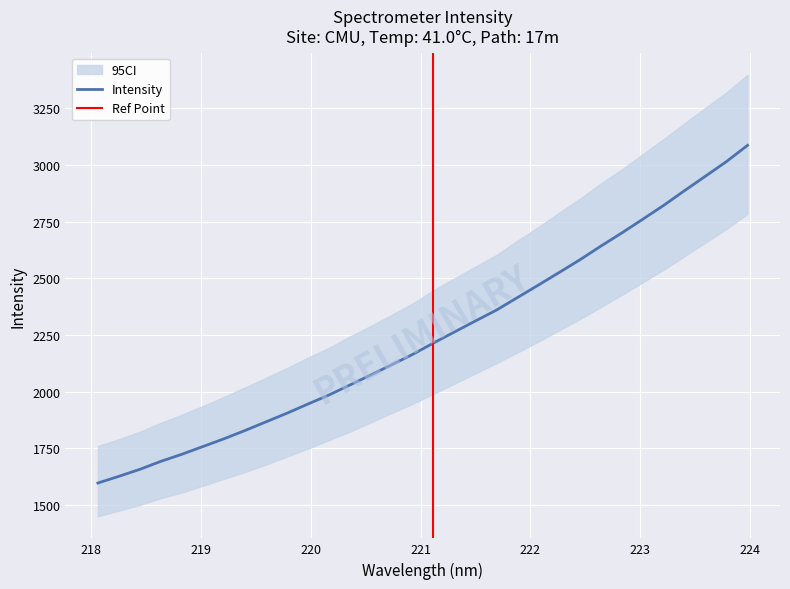

What is the average value?

2242.2